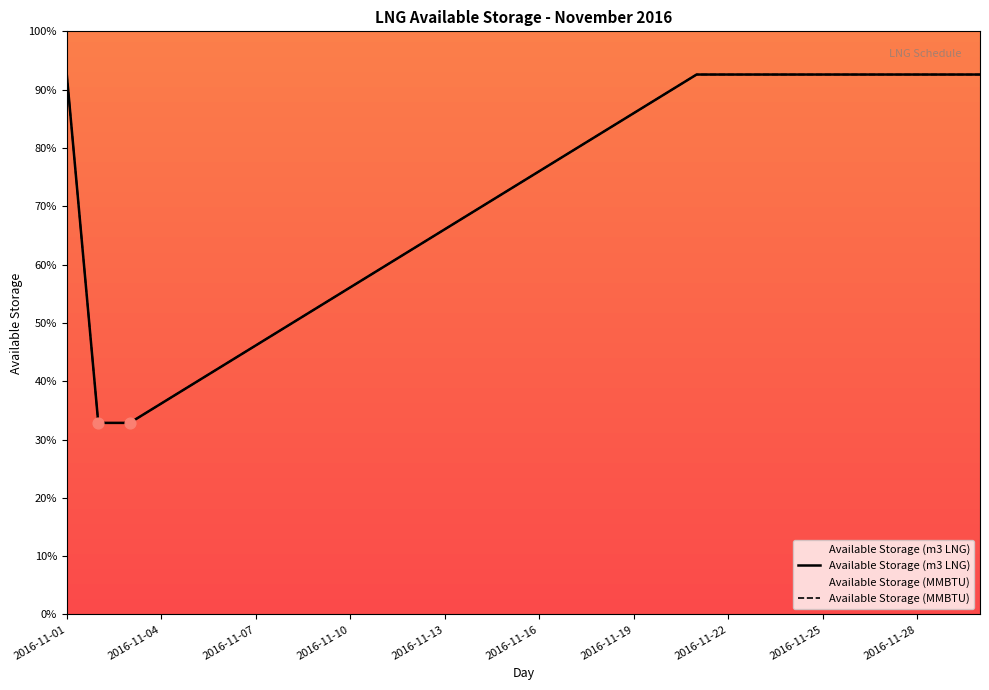

Which series reaches the maximum Y coordinate?

Available Storage (m3 LNG)